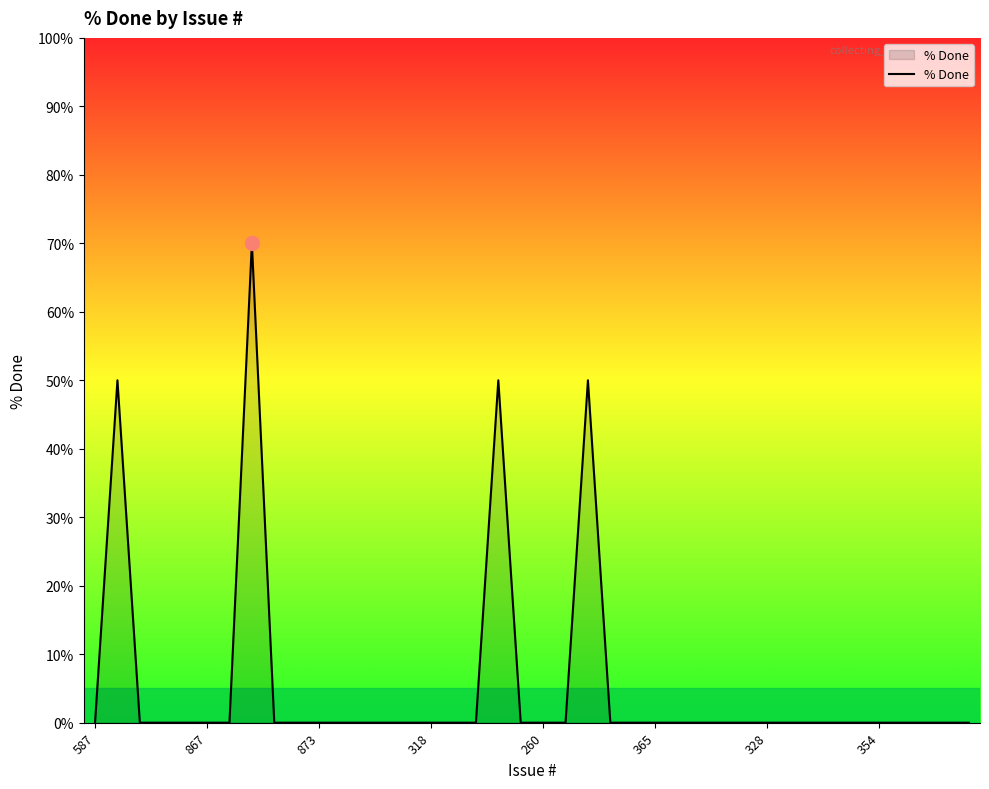

What is the greatest value displayed?

70